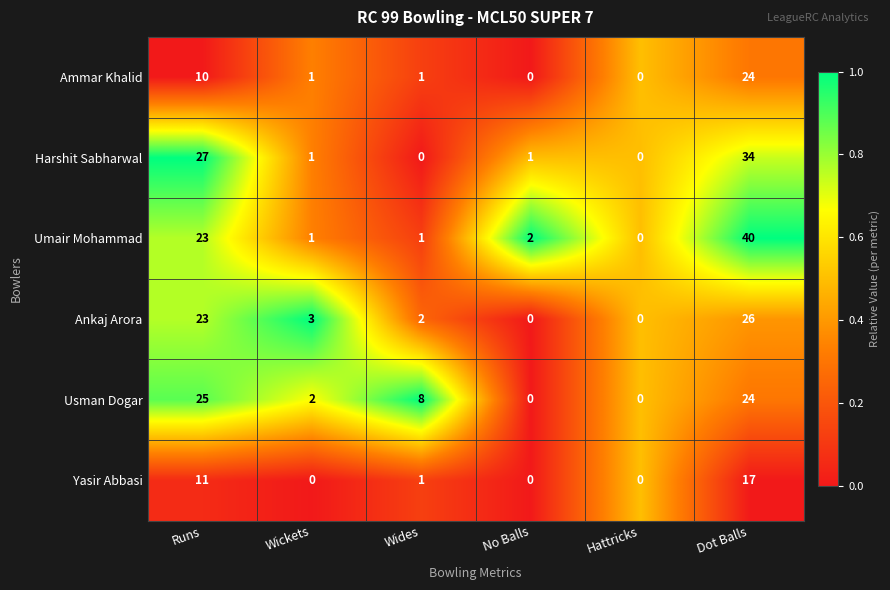

Which series has the largest total across all categories?

Umair Mohammad